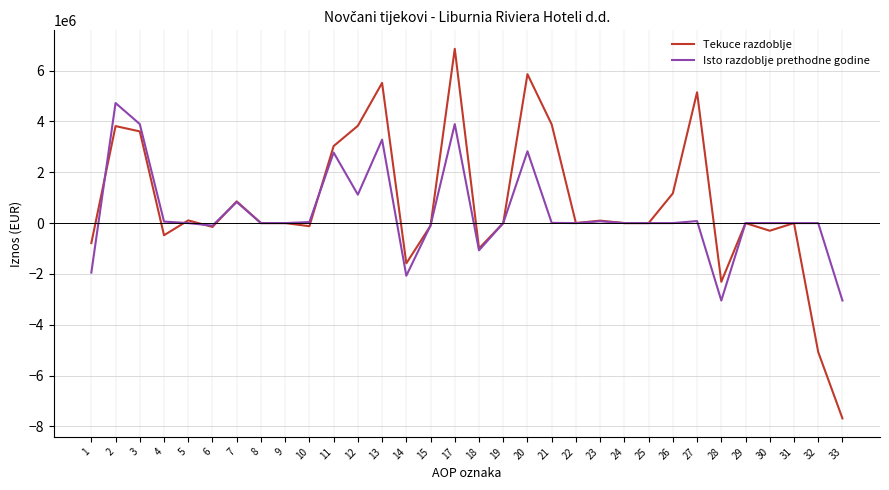

Which series changed the most between 15 and 18?

Isto razdoblje prethodne godine